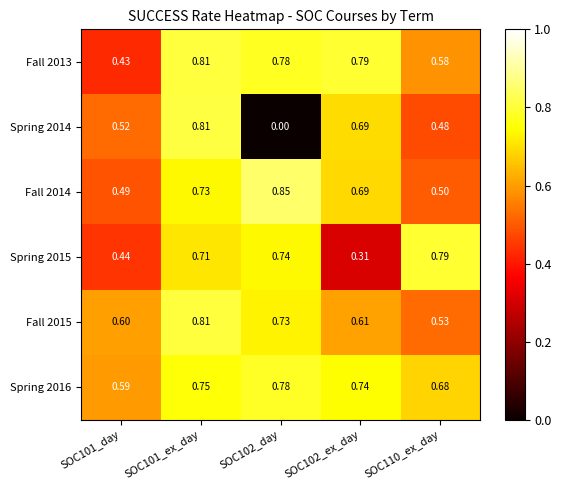

Is the value of Spring 2015 at SOC101_ex_day greater than the value of Fall 2015 at SOC101_day?

Yes